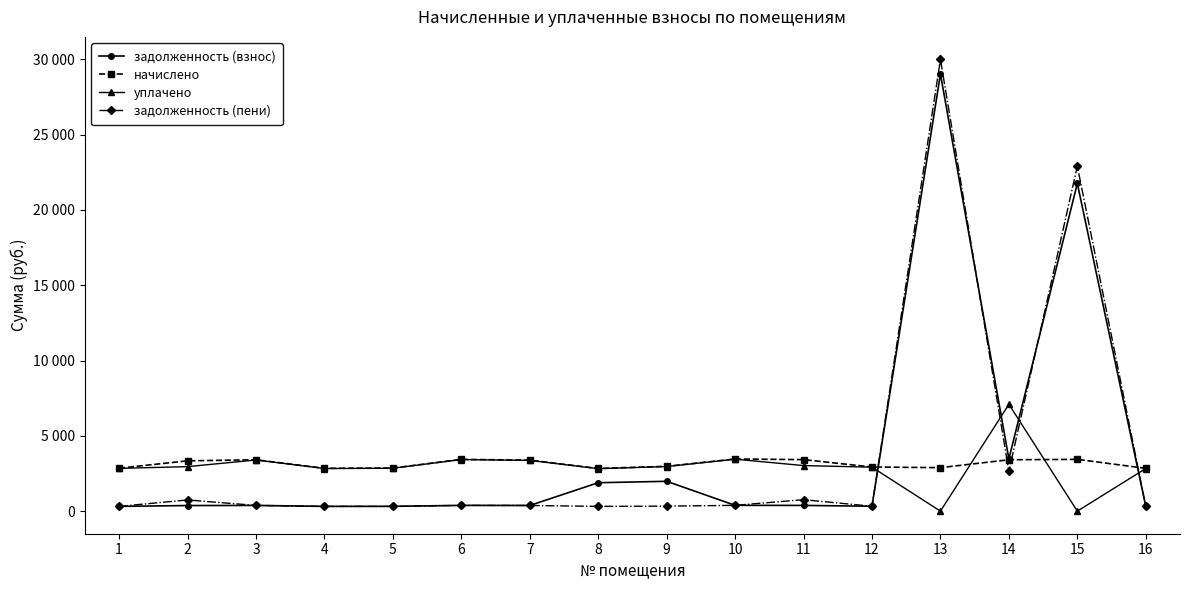

Reading right to left, what are all the values shown in this chart?

задолженность (взнос): 315.8	21761.8	3465.0	29027.9	325.7	380.0	384.9	1981.3	1886.7	376.1	382.0	317.8	315.8	379.0	371.1	316.8
начислено: 2842.6	3437.7	3411.1	2887.0	2931.4	3420.0	3464.4	2975.8	2833.7	3384.4	3437.7	2860.3	2842.6	3411.1	3340.0	2851.5
уплачено: 2830.4	0.0	7094.4	0.0	2918.8	3025.4	3449.6	2960.2	2818.8	3370.0	3423.0	2848.1	2830.4	3396.5	2954.6	2839.3
задолженность (пени): 315.8	22907.8	2651.1	29990.2	325.7	760.0	384.9	331.9	316.0	376.1	382.0	317.8	315.8	379.0	742.2	316.8